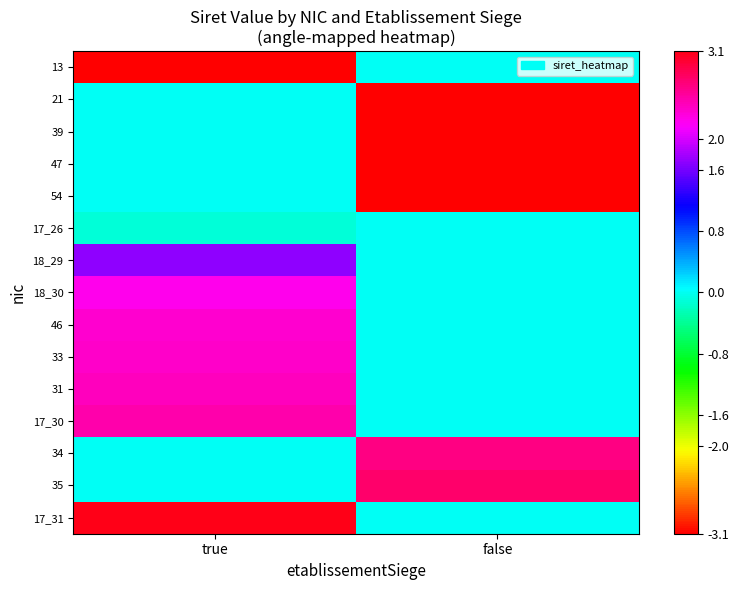

At how many categories does at least one series exceed 1?

2